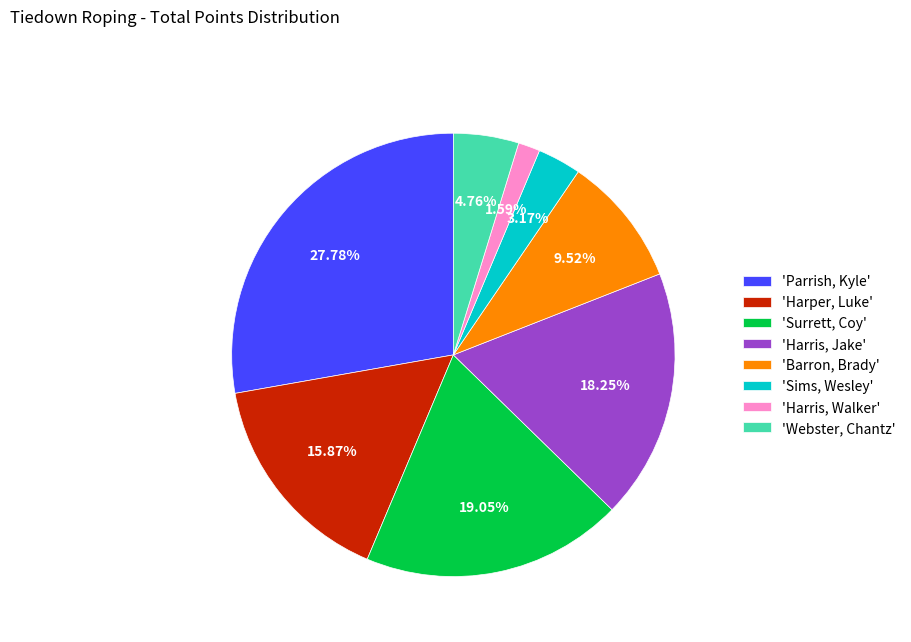

What is the smallest slice in the pie chart?

'Harris, Walker'